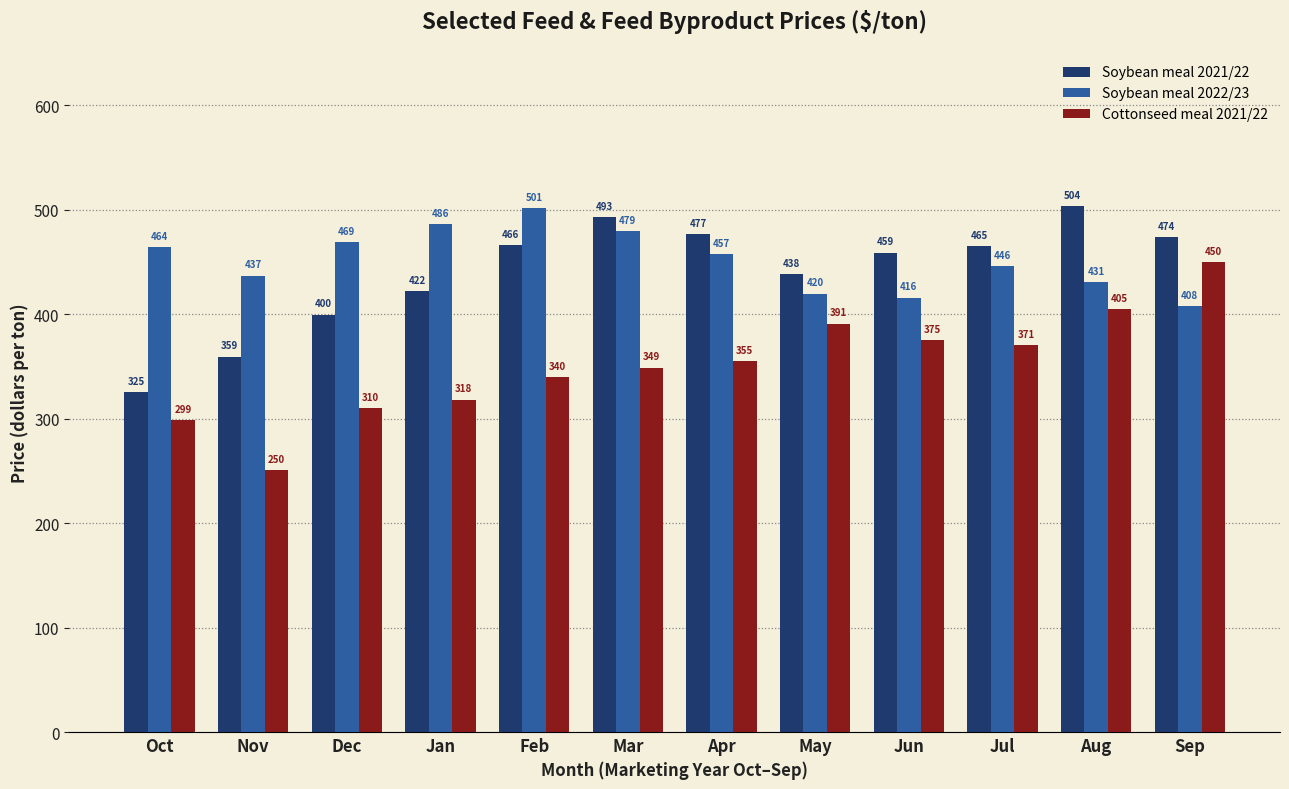

Which series has the largest total across all categories?

Soybean meal 2022/23